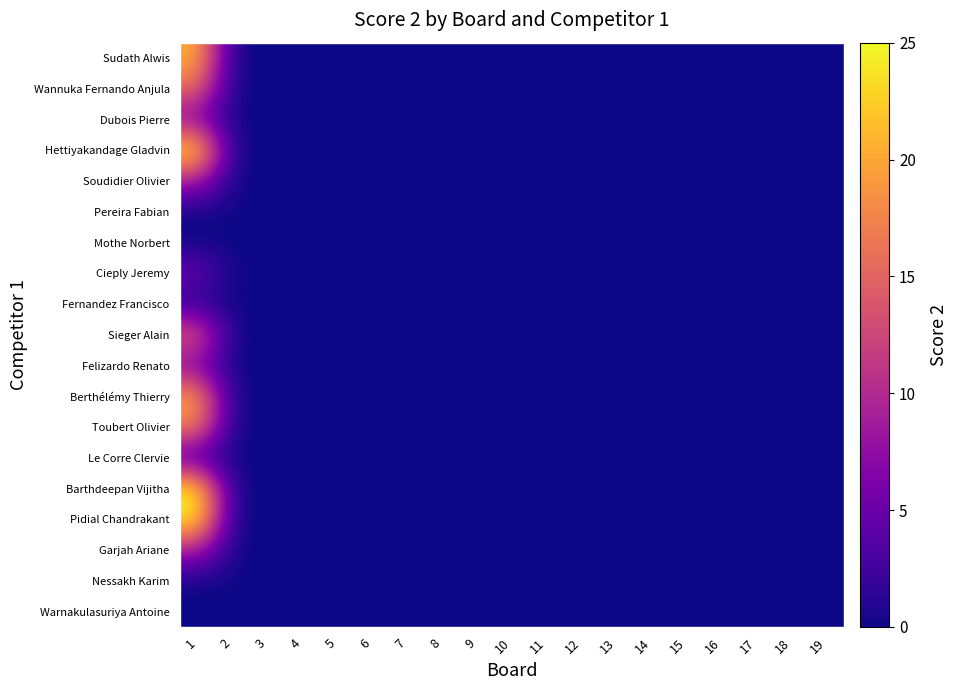

At which category is the sum across all series the highest?

1